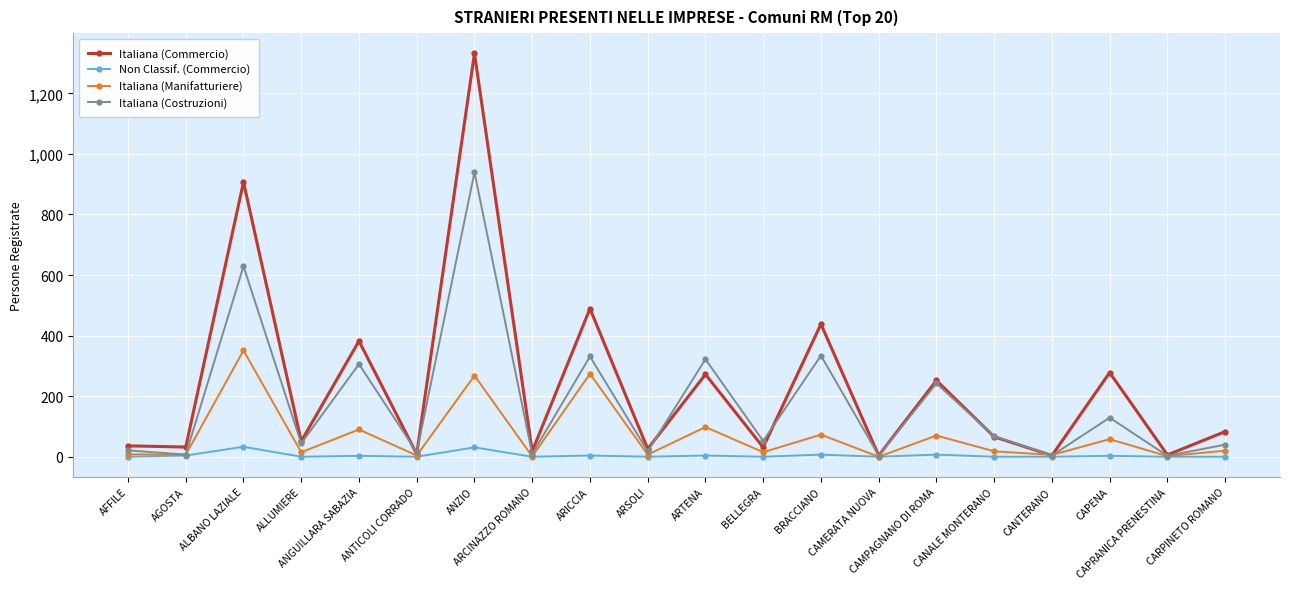

What is the value of the Italiana (Costruzioni) point at the 13th from the left?

334